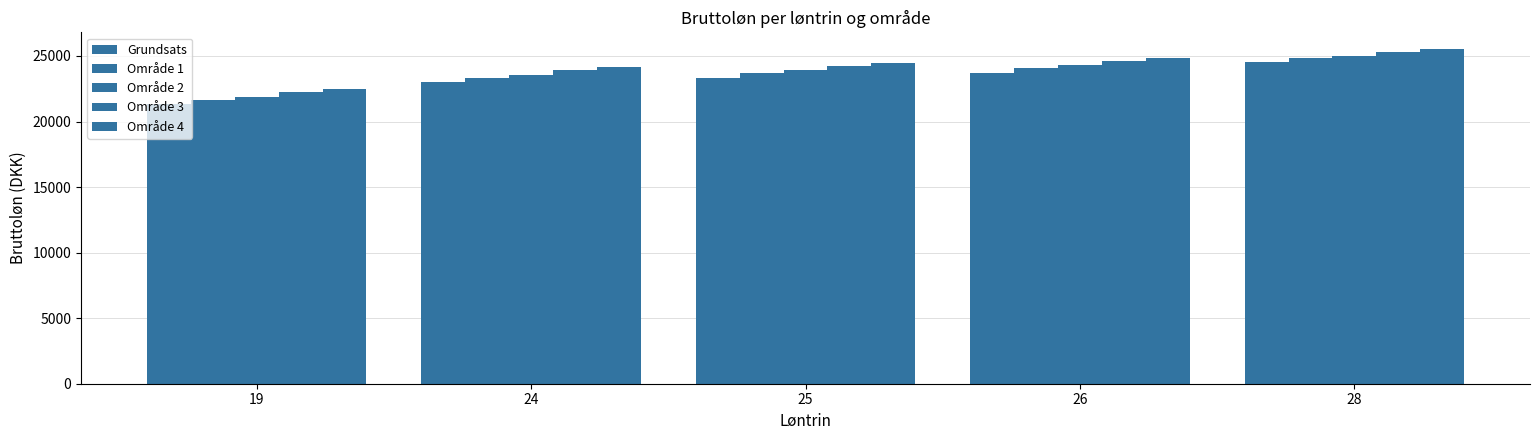

How many bars are there in each group?

5